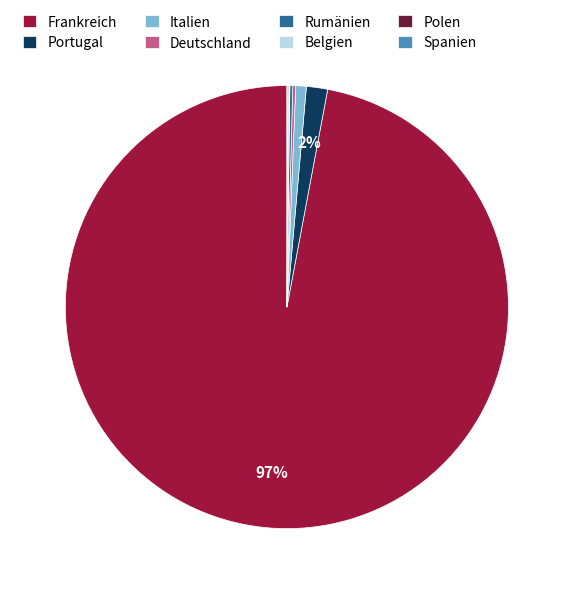

True or false: Portugal accounts for 9% of the total.

False